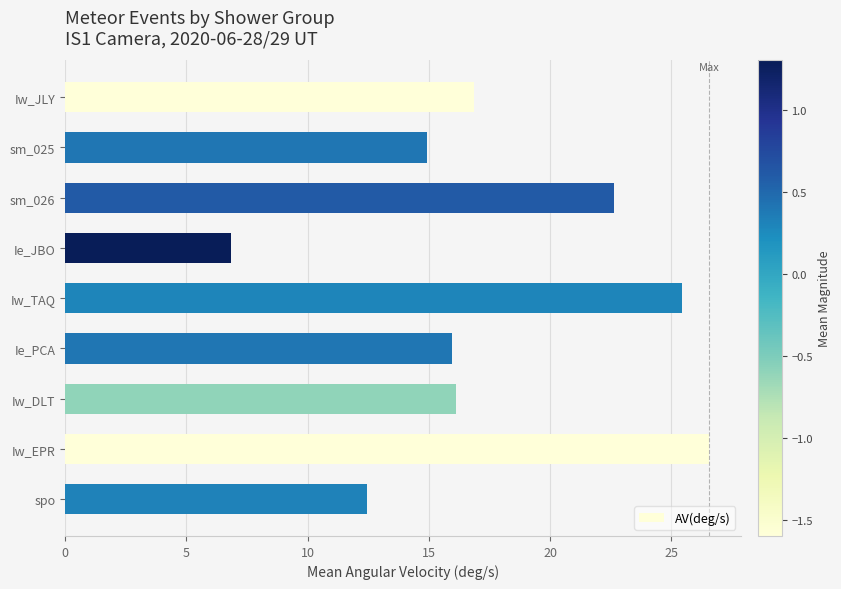

The chart shows a value of 25.4 at Iw_TAQ. True or false?

True